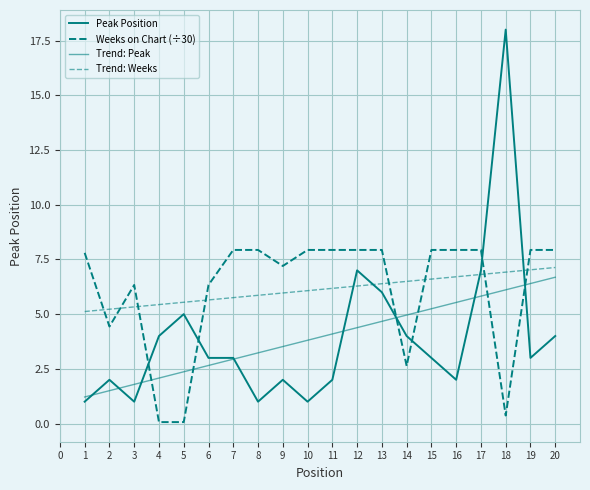

Does the chart display data point markers on the line(s)?

No